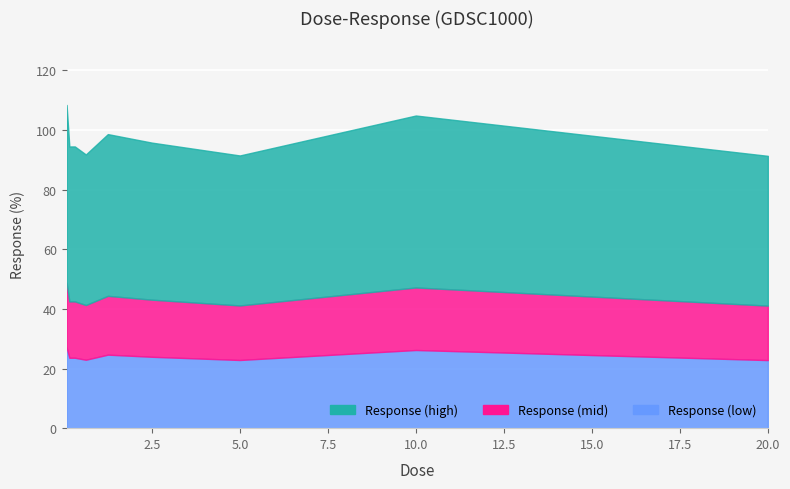

What is the label of the 8th point from the right?

0.15625